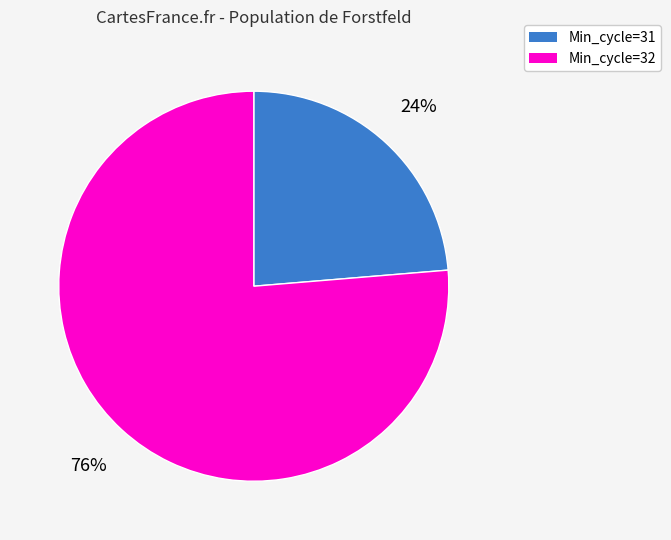

Is there a majority slice in this chart?

Yes